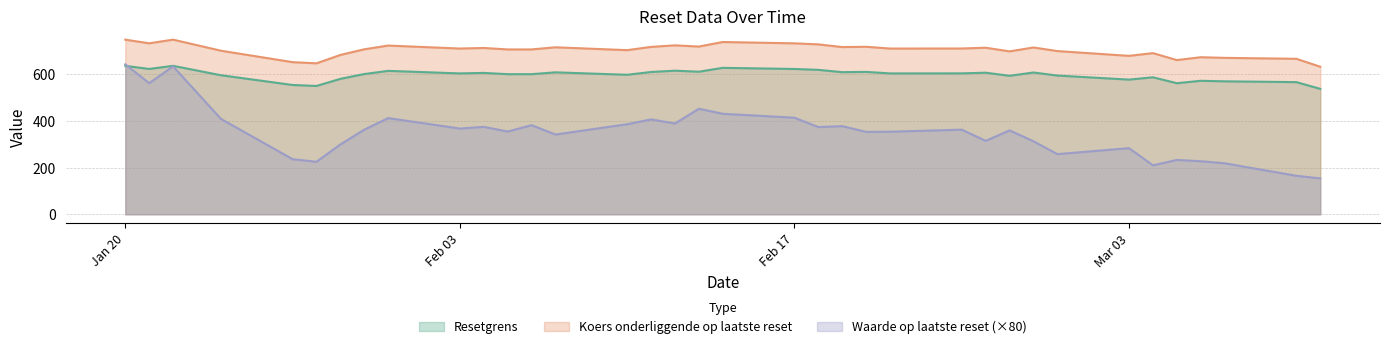

Which series has the largest total across all categories?

Koers onderliggende op laatste reset